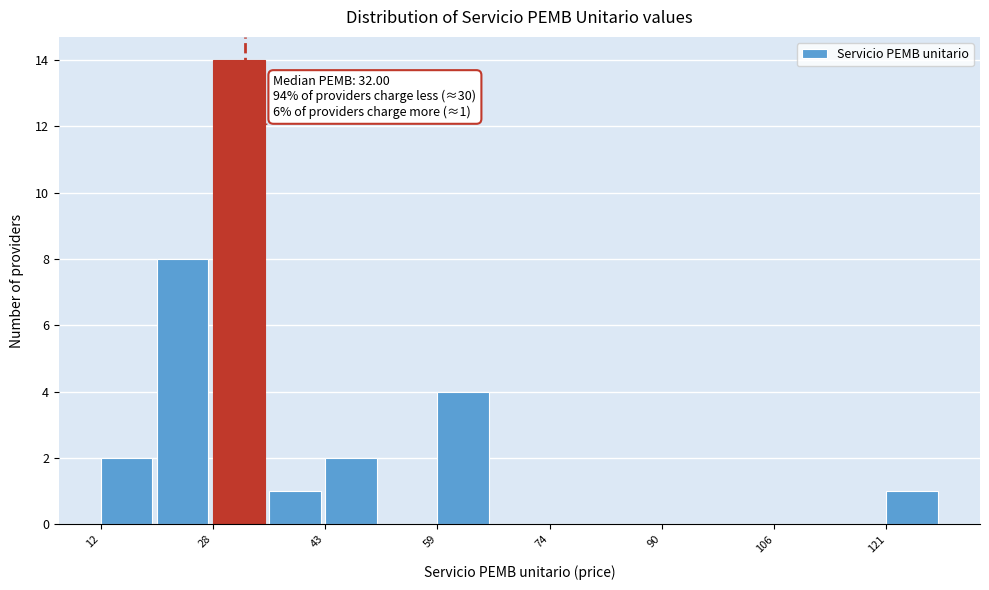

Read against the x-axis, roughly where is the centre of the tallest bar?

32